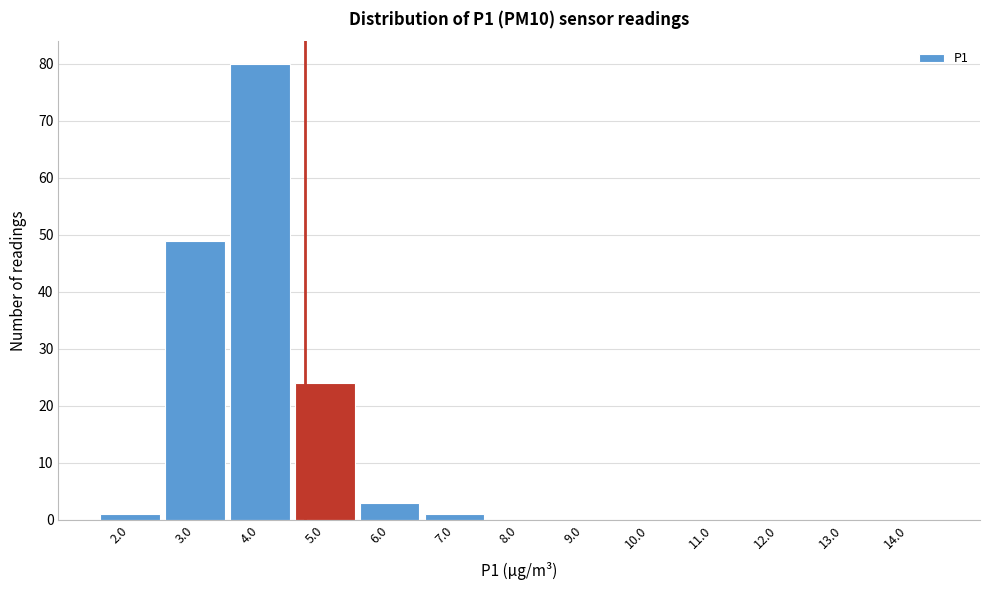

Reading left to right, list every bar in this chart as the range it spans on the x-axis followed by its height. The values are not printed on the chart, so give them approximately, as read against the axis.

1.5 to 2.5: 1
2.5 to 3.5: 49
3.5 to 4.5: 80
4.5 to 5.5: 24
5.5 to 6.5: 3
6.5 to 7.5: 1
7.5 to 8.5: 0
8.5 to 9.5: 0
9.5 to 10.5: 0
10.5 to 11.5: 0
11.5 to 12.5: 0
12.5 to 13.5: 0
13.5 to 14.5: 0